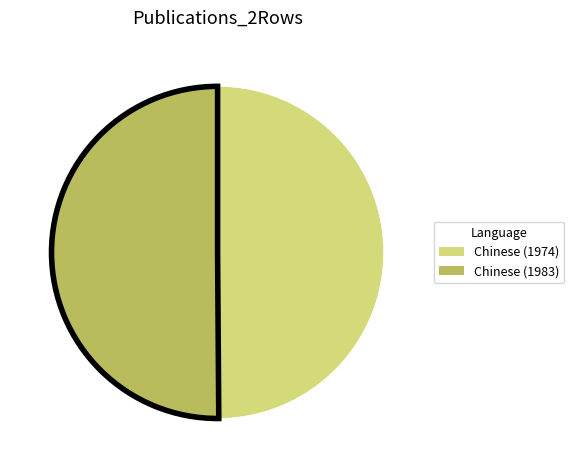

How many segments does this pie chart have?

2